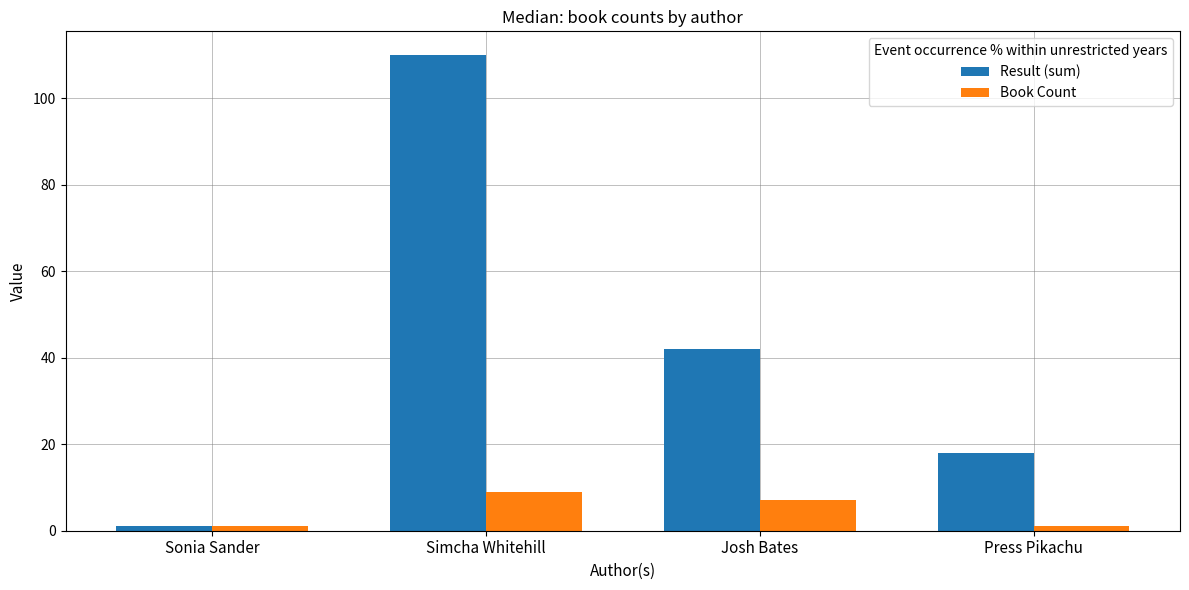

Which category has the lowest value in the Result (sum) series?

Sonia Sander